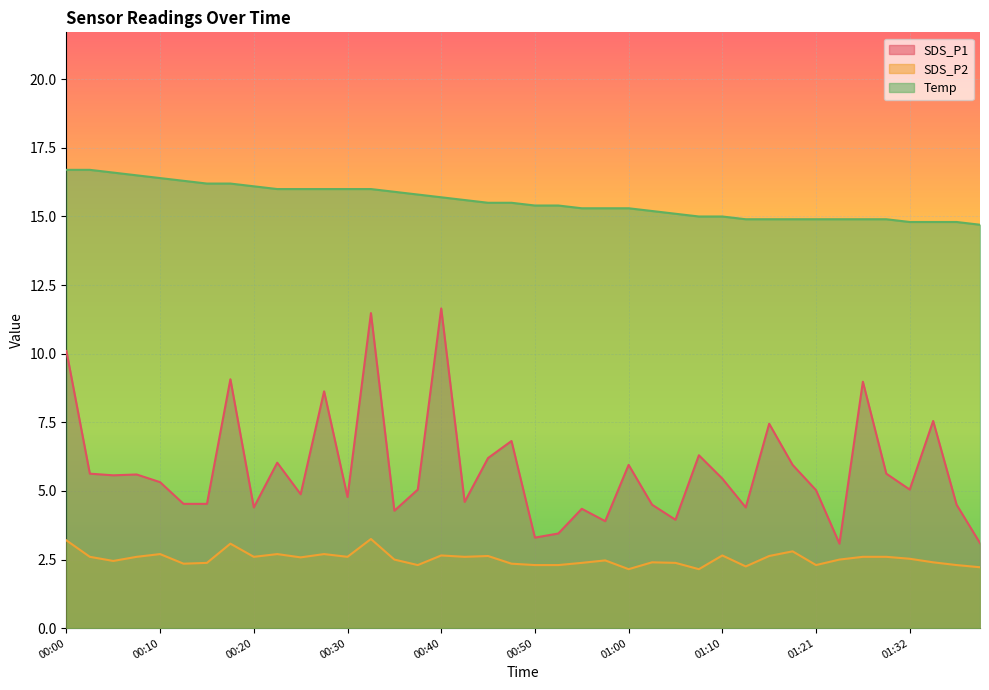

At how many categories does at least one series exceed 5?

40